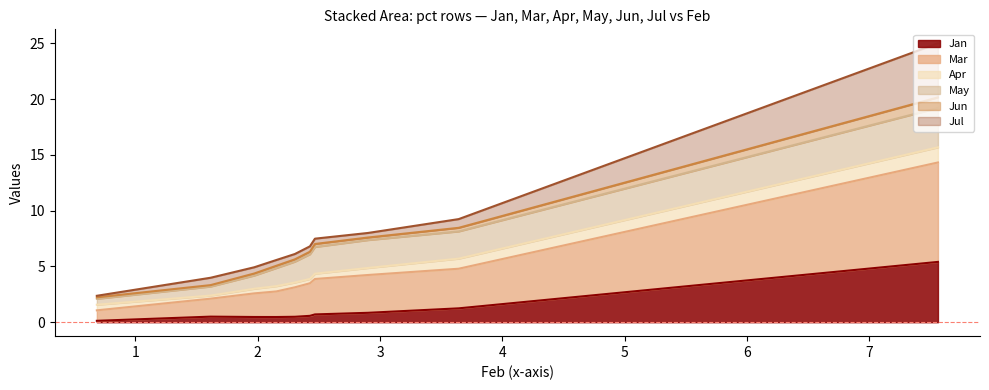

Between pct45 and pct65, which series saw the biggest shift?

Mar